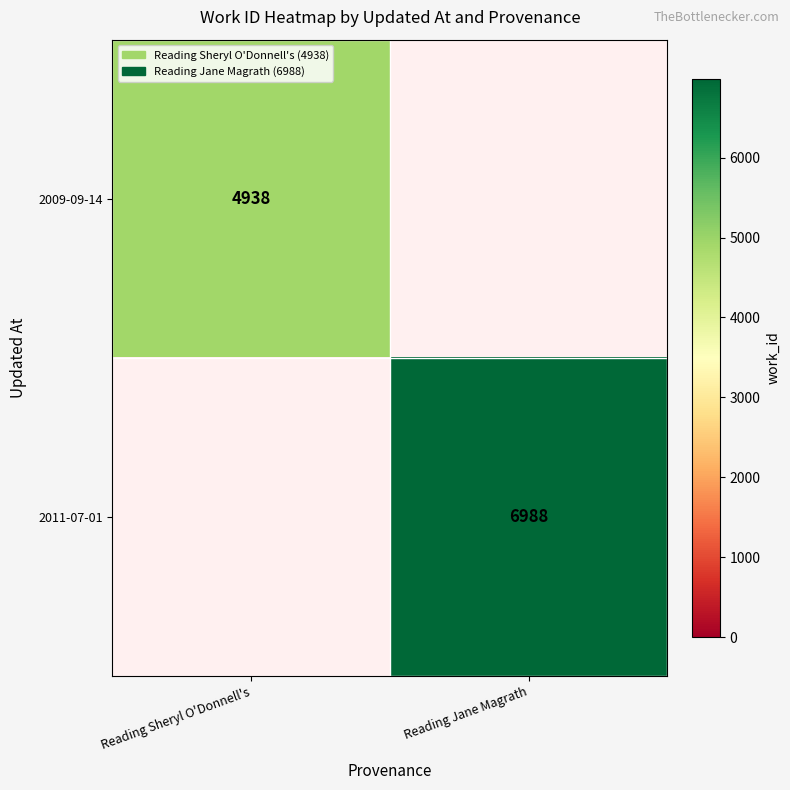

The 2009-09-14 series shows 4938 at Reading Sheryl O'Donnell's. True or false?

True